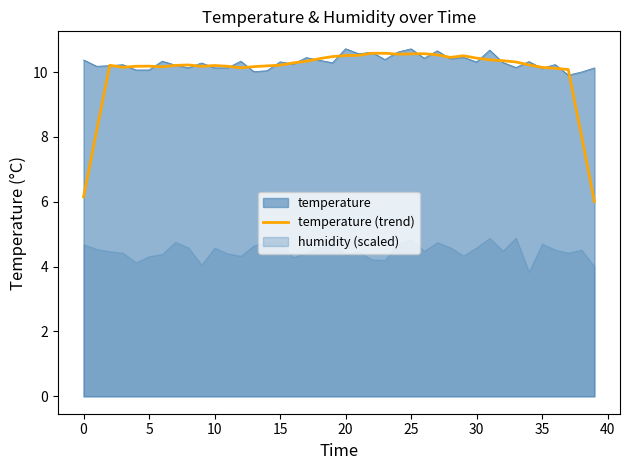

Which category has the lowest value across all series?

39